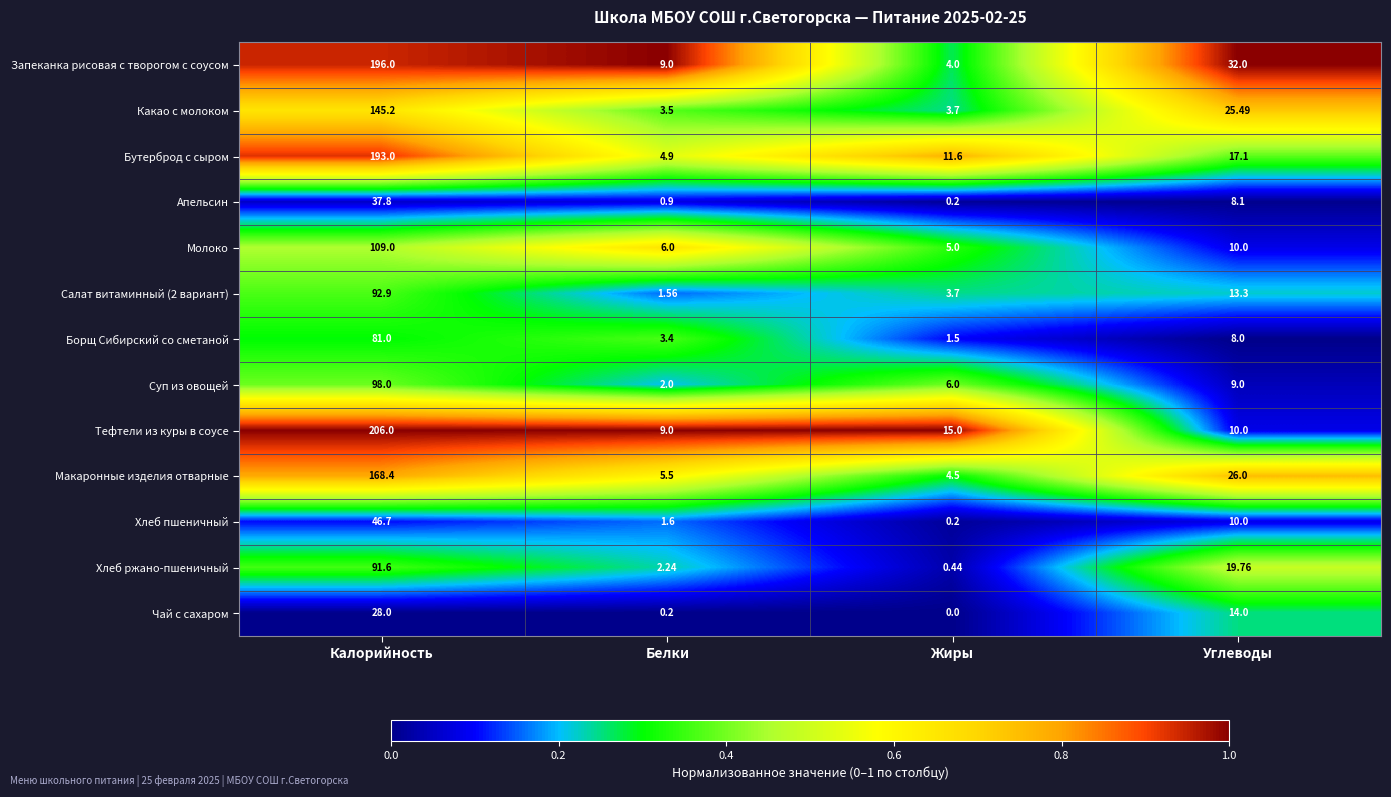

At how many categories does at least one series exceed 0?

4